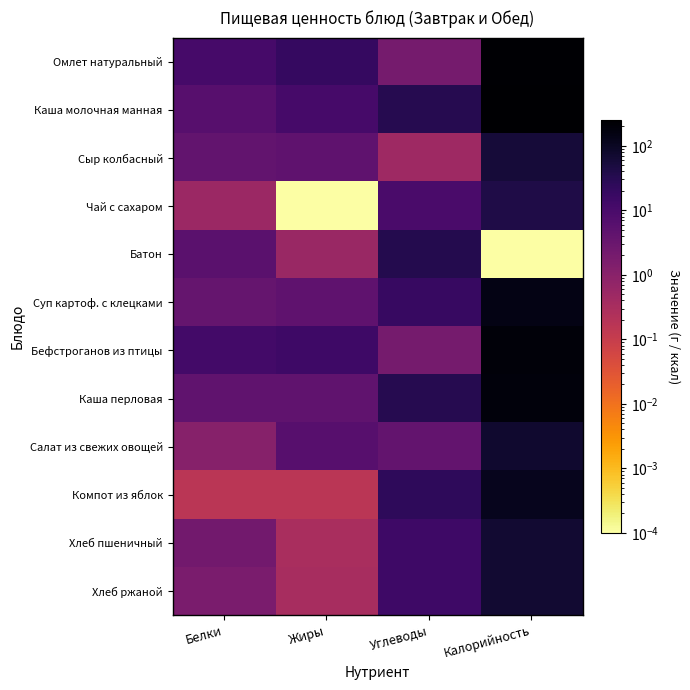

What is the difference between the highest and lowest values at Жиры?

19.2